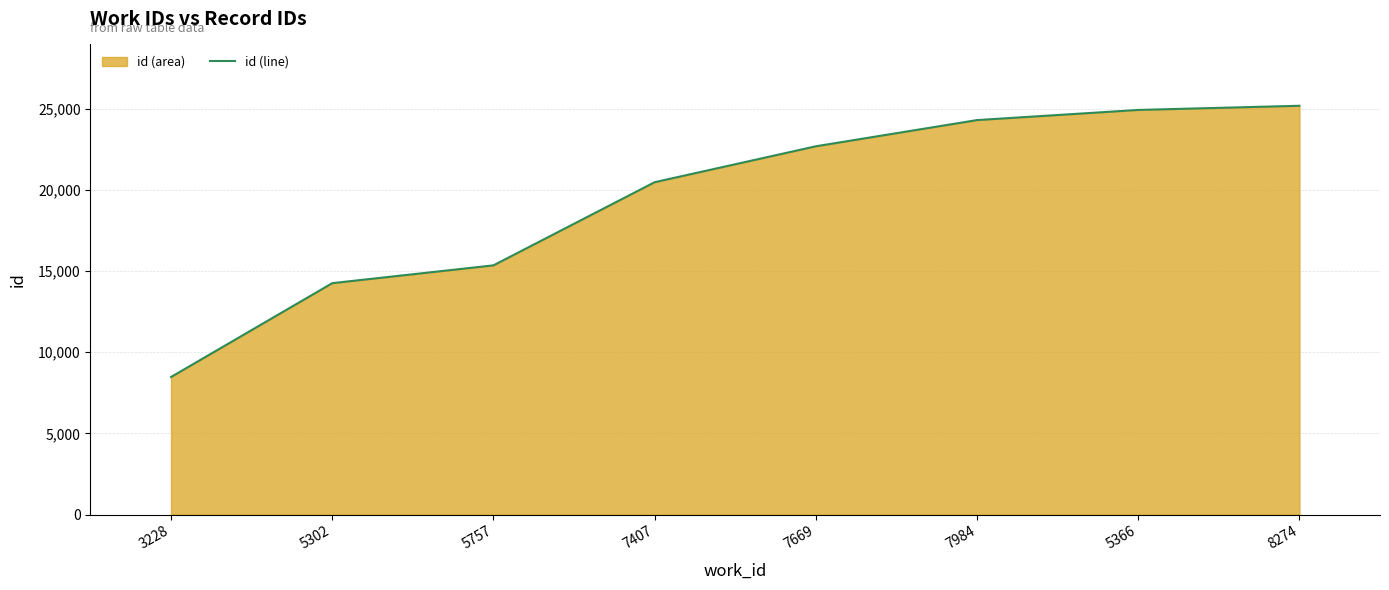

What is the sum of the values at 5302 and 8274?

39441